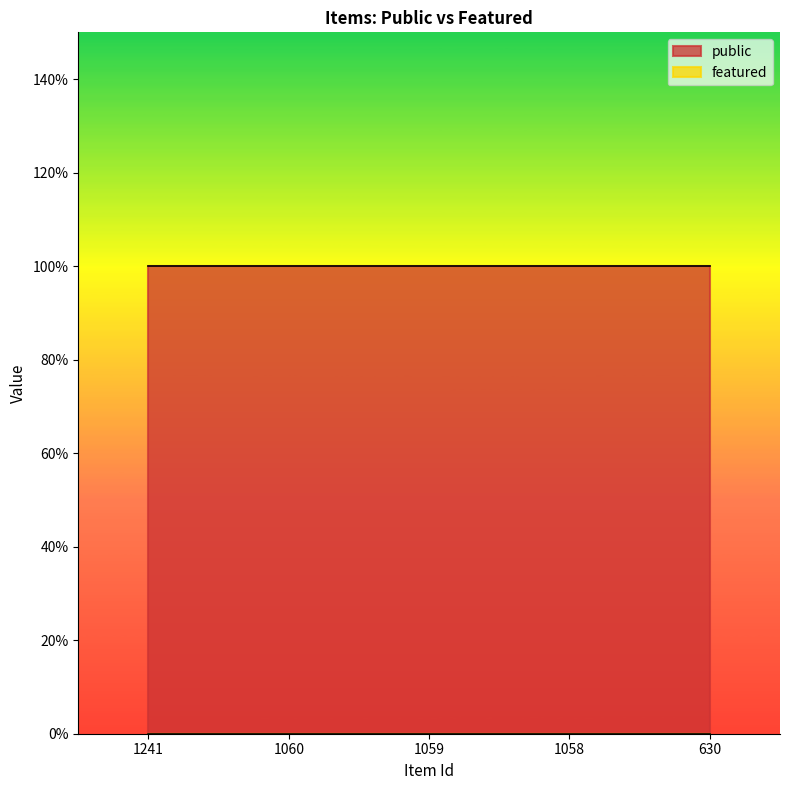

Which category has the highest value across all series?

1241